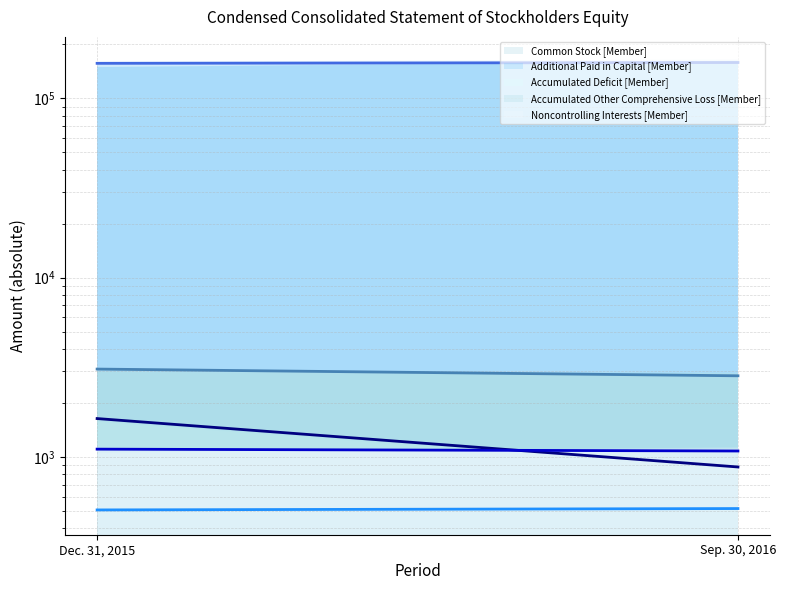

The Accumulated Deficit [Member] (line) series shows 2718 at Dec. 31, 2015. True or false?

False